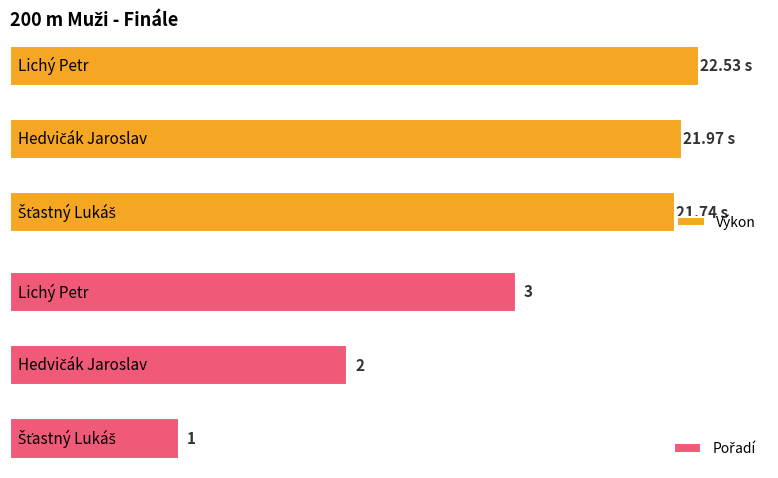

How many bars are there in total?

6